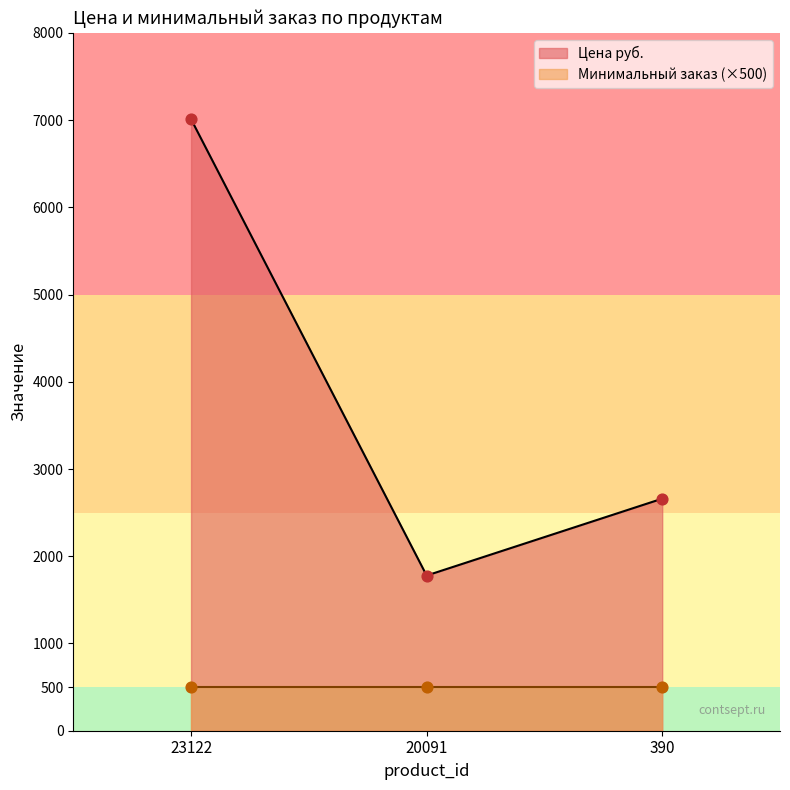

What is the ratio of the value at 23122 to the value at 20091?

3.9